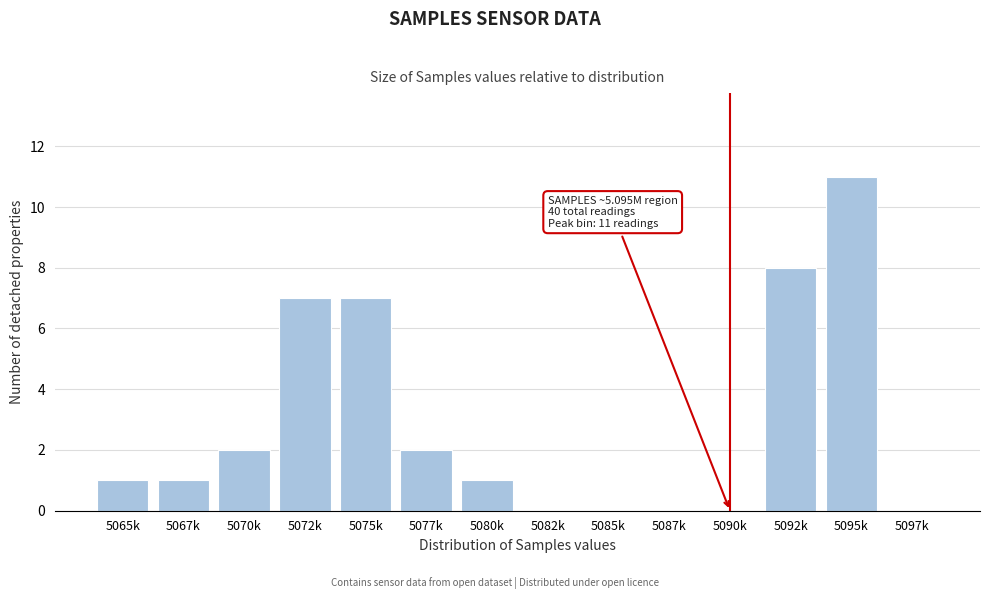

Reading left to right, extract all data points from this chart.

5065k=1	5067k=1	5070k=2	5072k=7	5075k=7	5077k=2	5080k=1	5082k=0	5085k=0	5087k=0	5090k=0	5092k=8	5095k=11	5097k=0